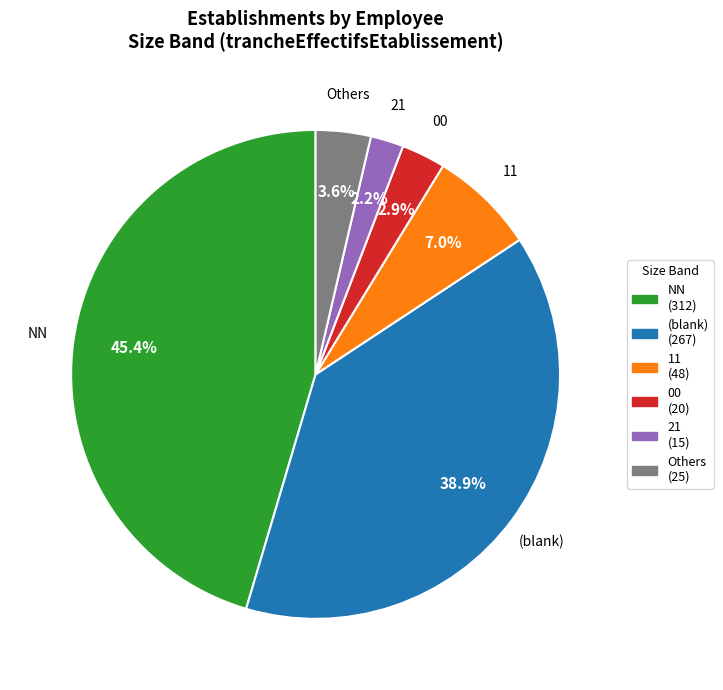

How many segments does this pie chart have?

6